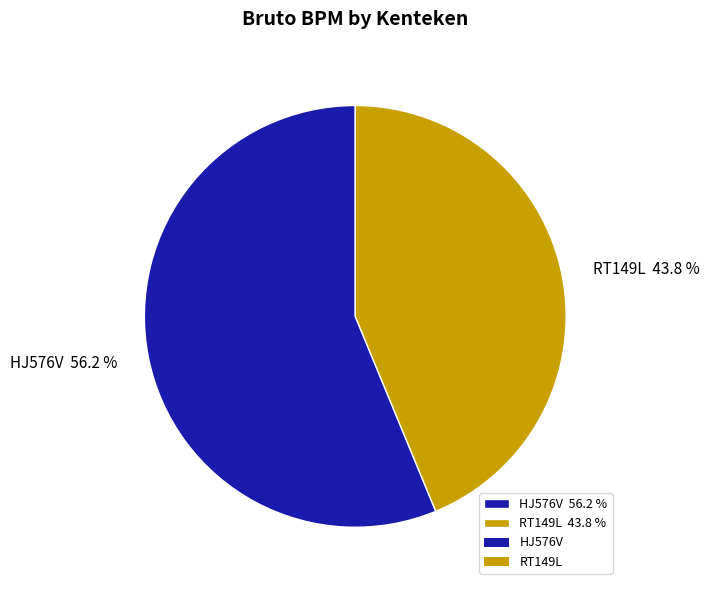

How many slices are in this pie chart?

2